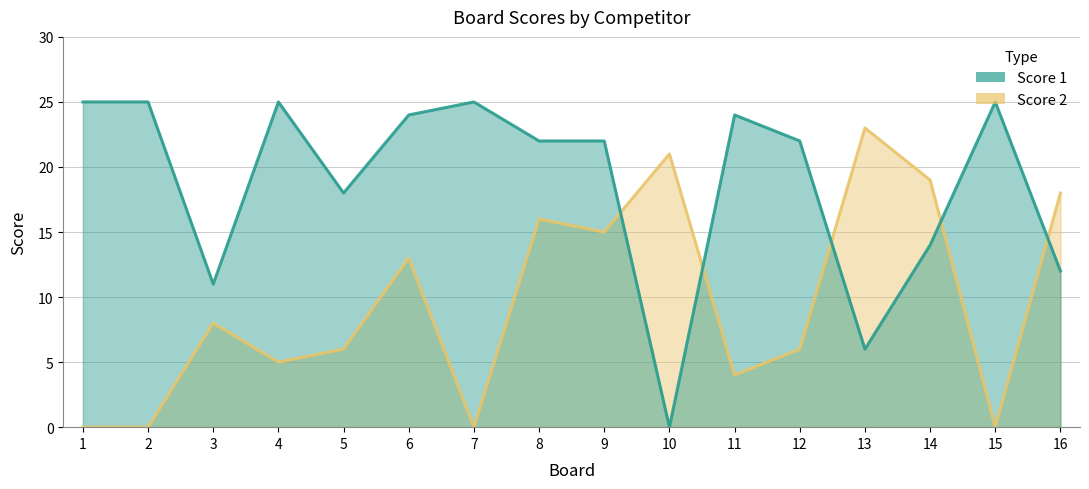

How many times do Score 2 and Score 1 cross each other?

5